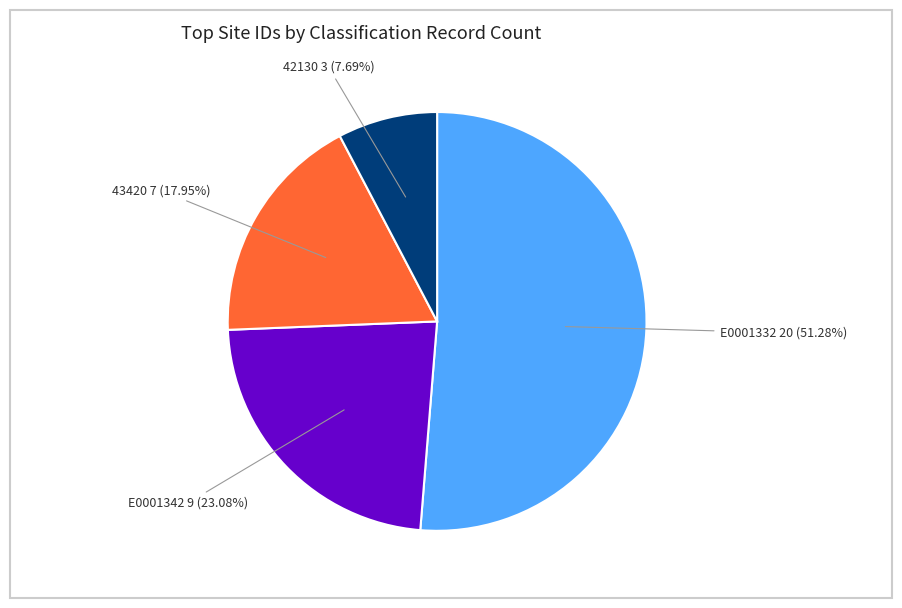

Approximately how many times larger is the value at E0001332 20 (51.28%) compared to 42130 3 (7.69%)?

6.7